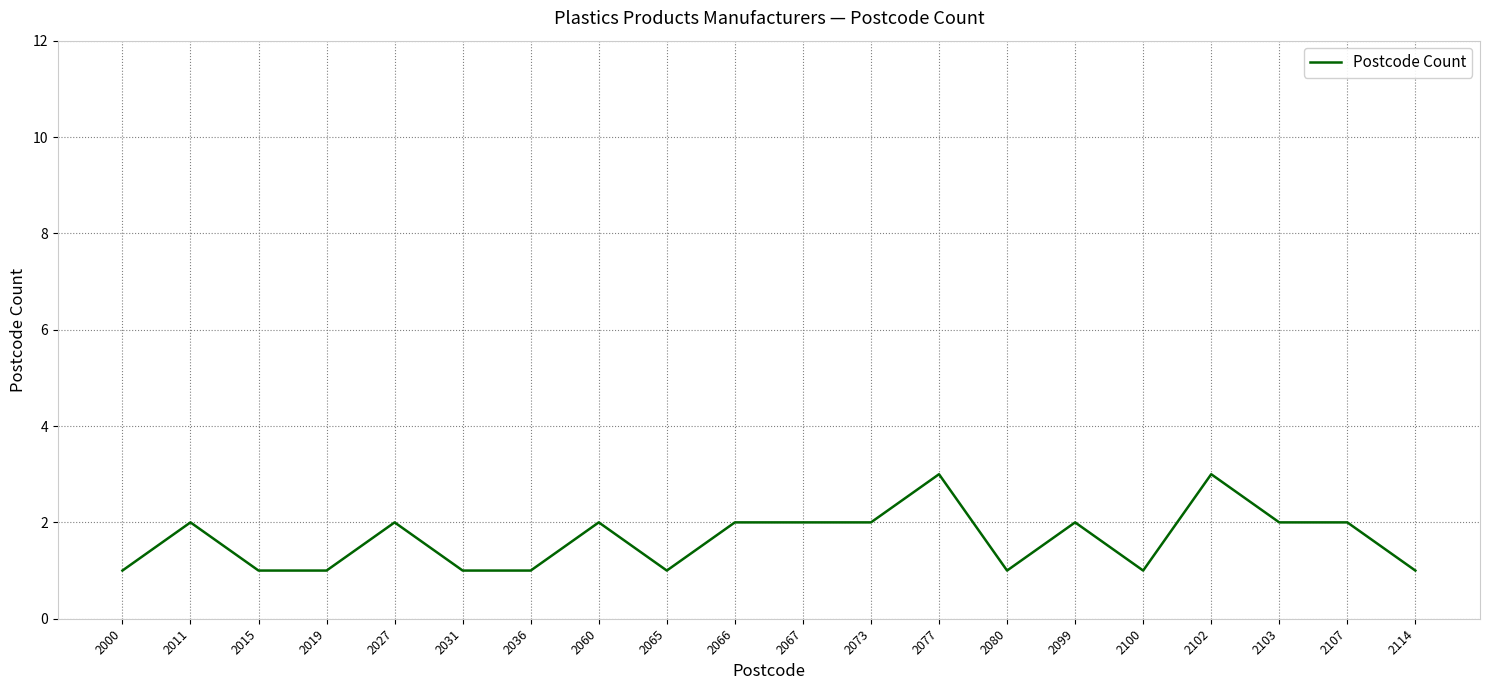

How many values are between 1 and 2?

18